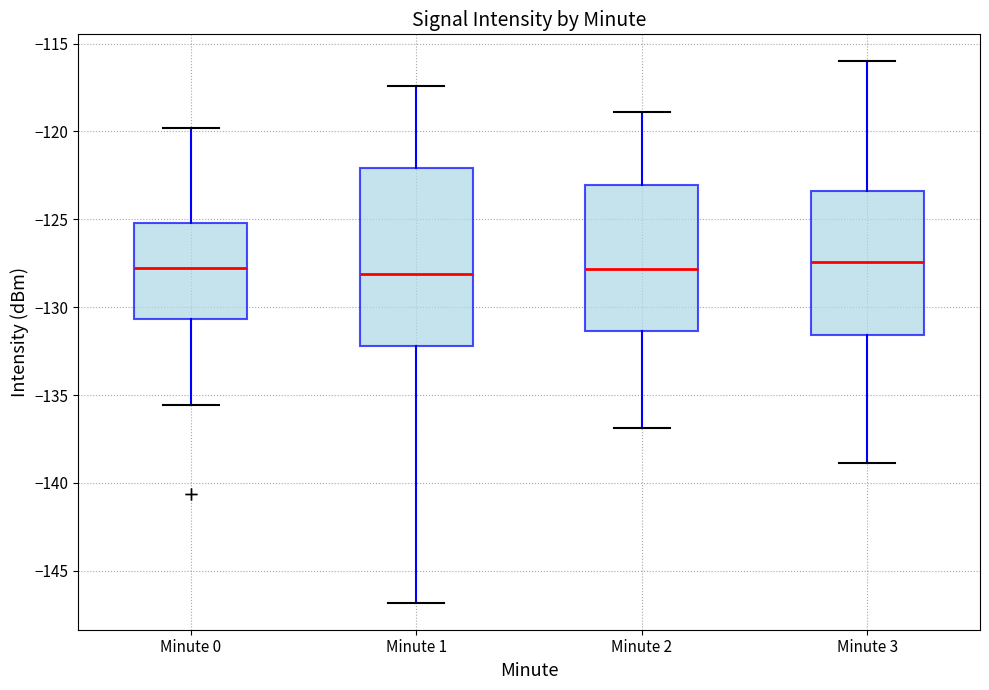

Which box is the tallest, from its lower edge to its upper edge?

Minute 1